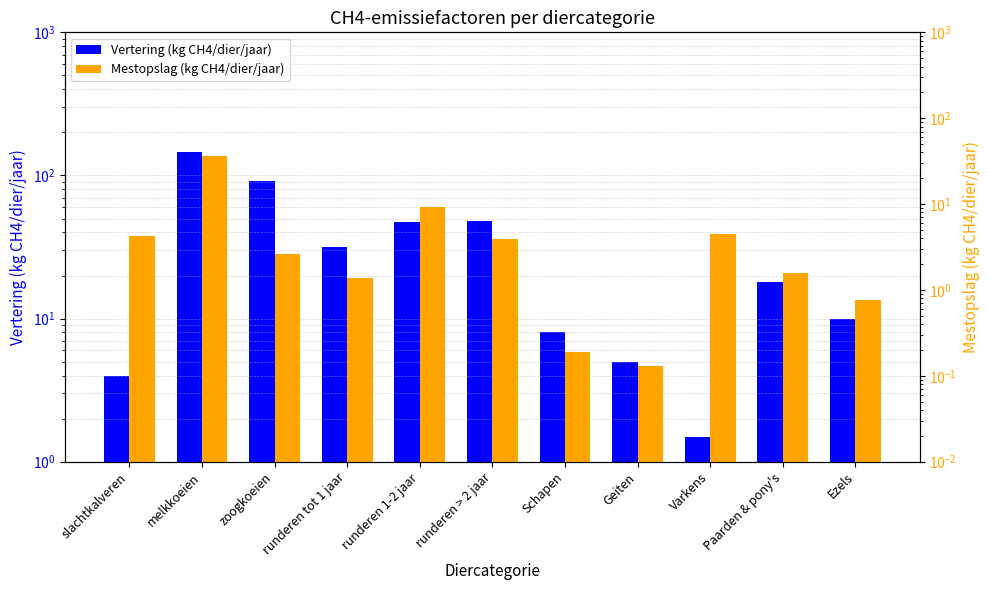

What are all the series names shown in the legend?

Vertering (kg CH4/dier/jaar), Mestopslag (kg CH4/dier/jaar)